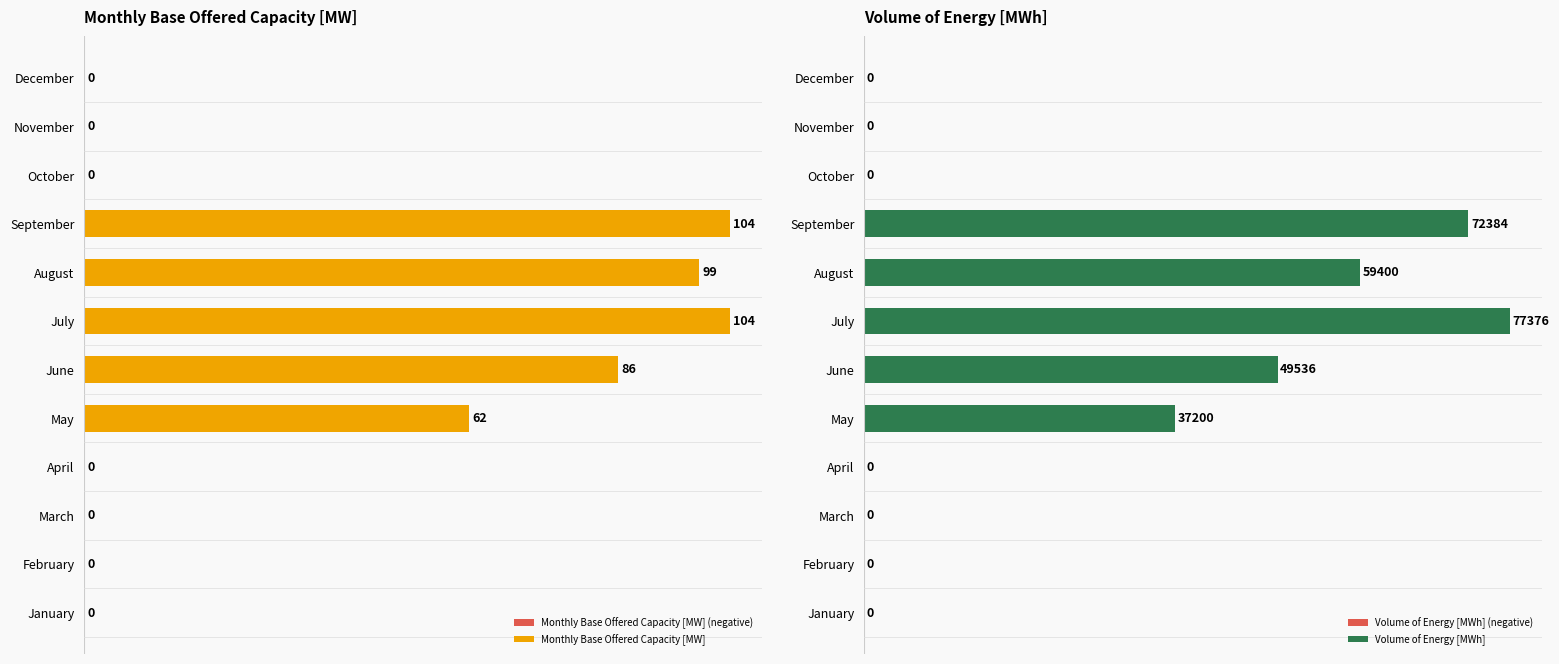

Which category has the highest value in the Volume of Energy [MWh] series?

July